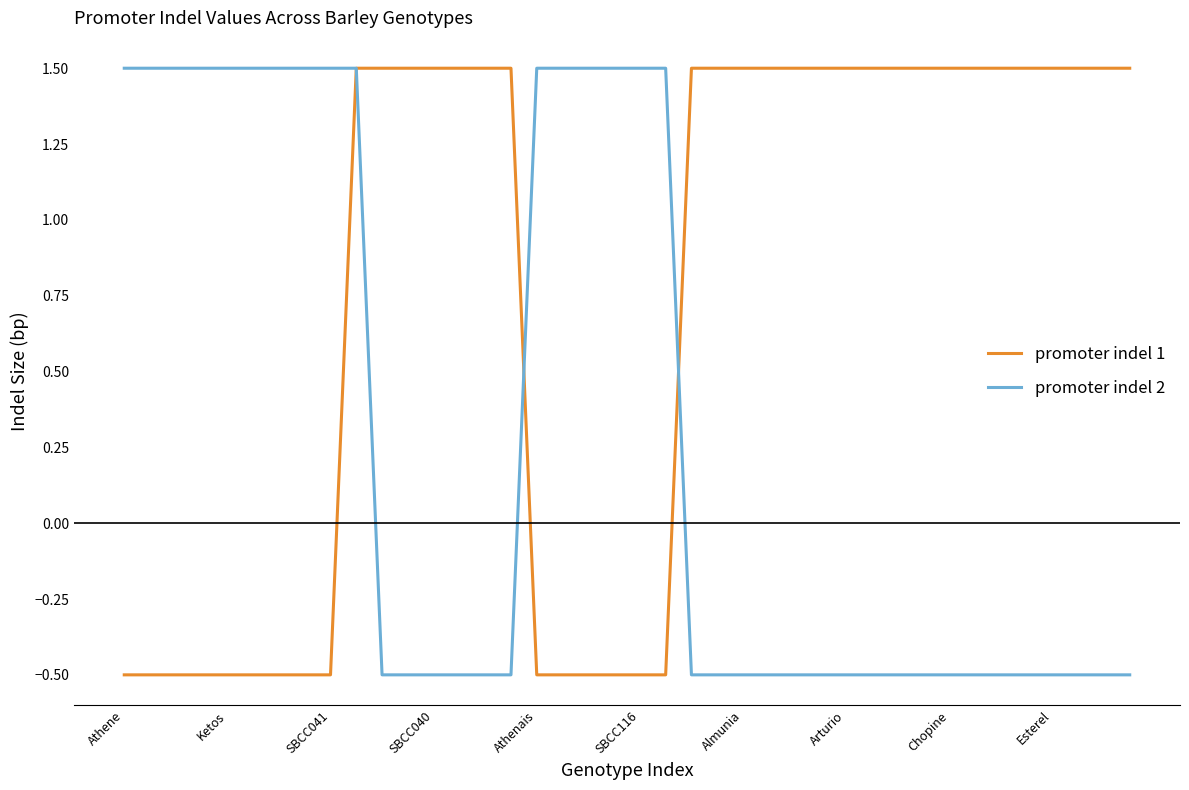

What is the minimum value for promoter indel 1?

-0.5